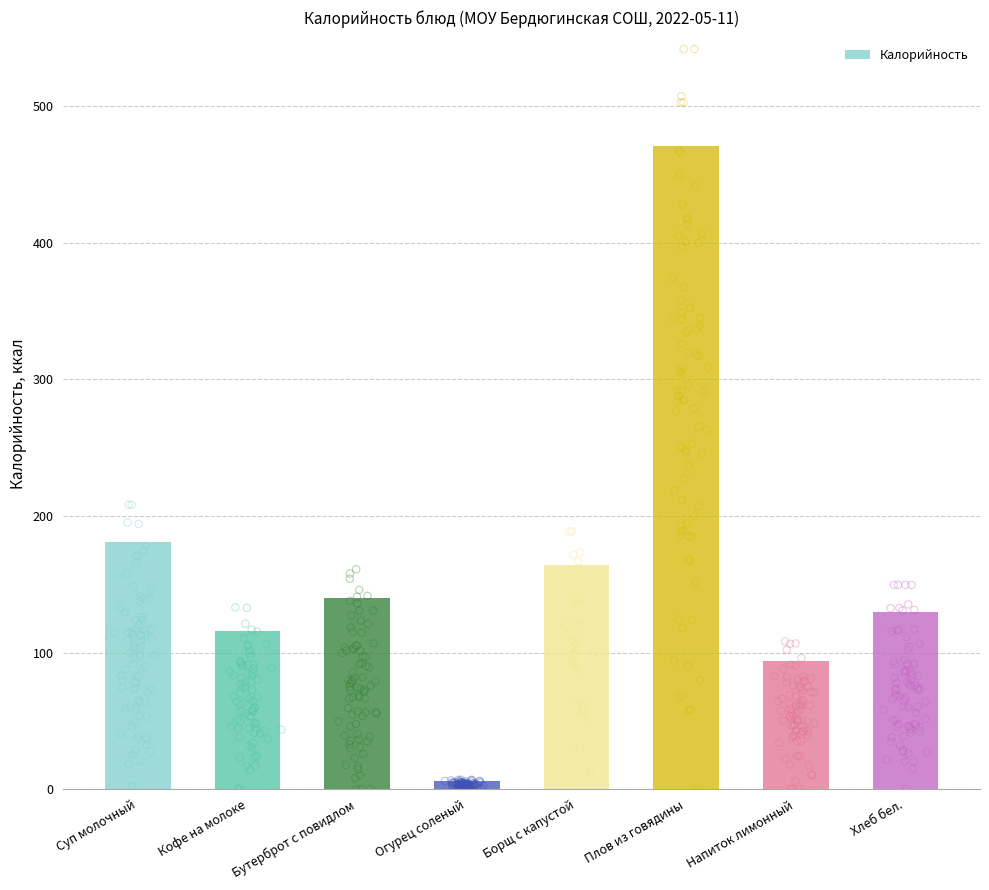

Which has a higher value, Бутерброт с повидлом or Кофе на молоке?

Бутерброт с повидлом